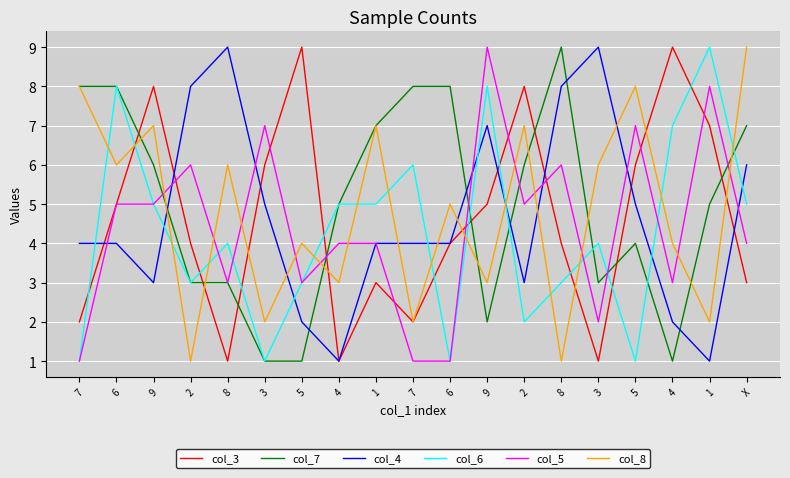

What are all the series names shown in the legend?

col_3, col_7, col_4, col_6, col_5, col_8